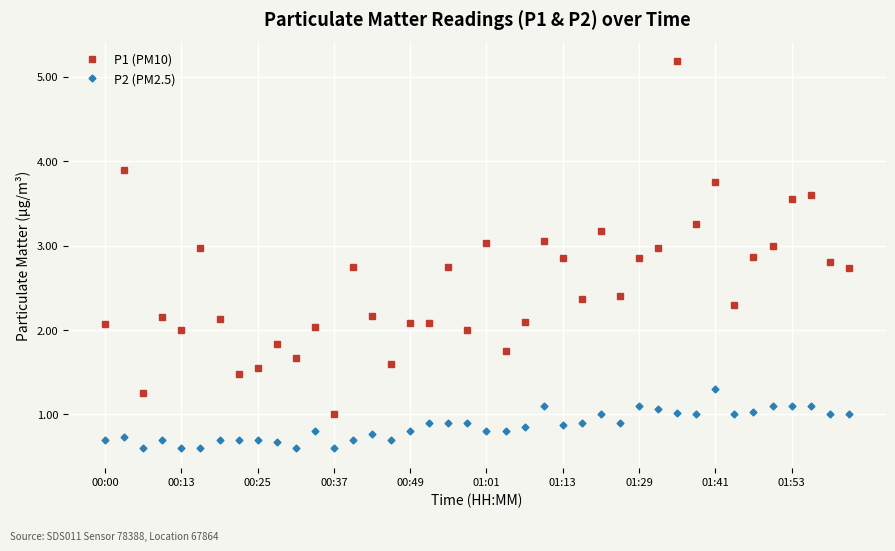

True or false: P1 (PM10) and P2 (PM2.5) intersect in this chart.

False